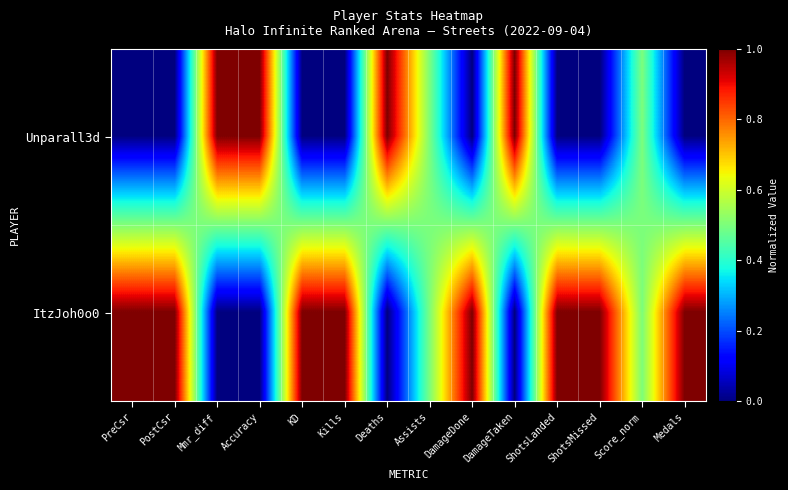

Which series has the largest range (max minus min)?

Unparall3d